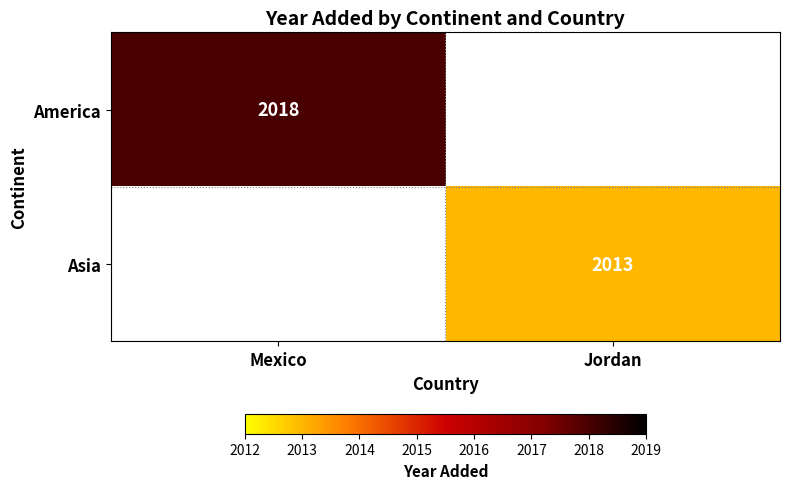

How many categories are shown in the chart?

2